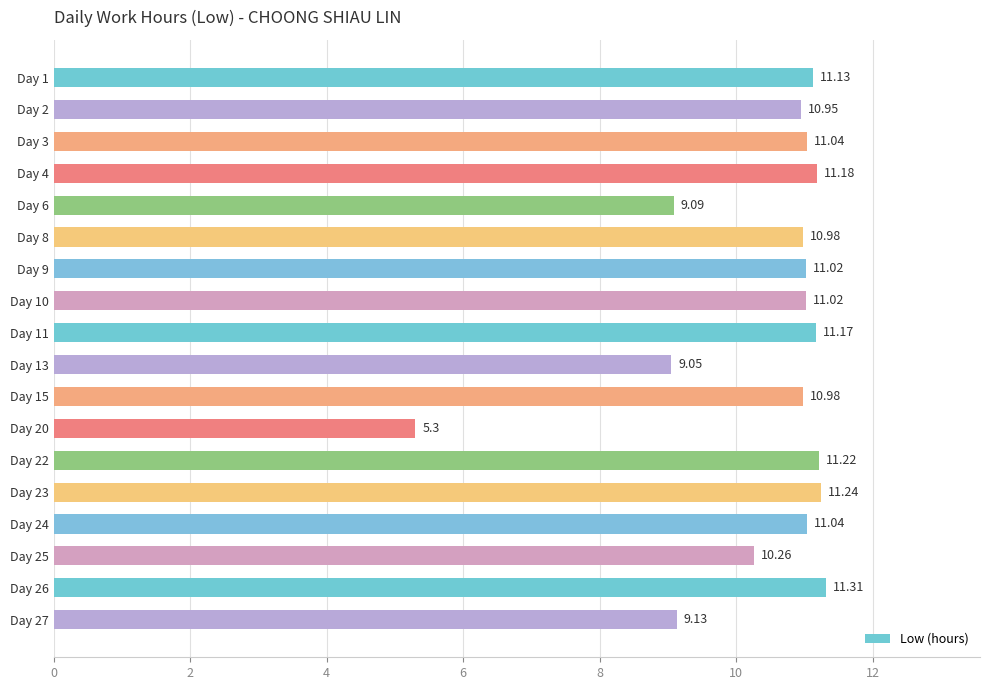

What is the ratio of the value at Day 8 to the value at Day 9?

1.0